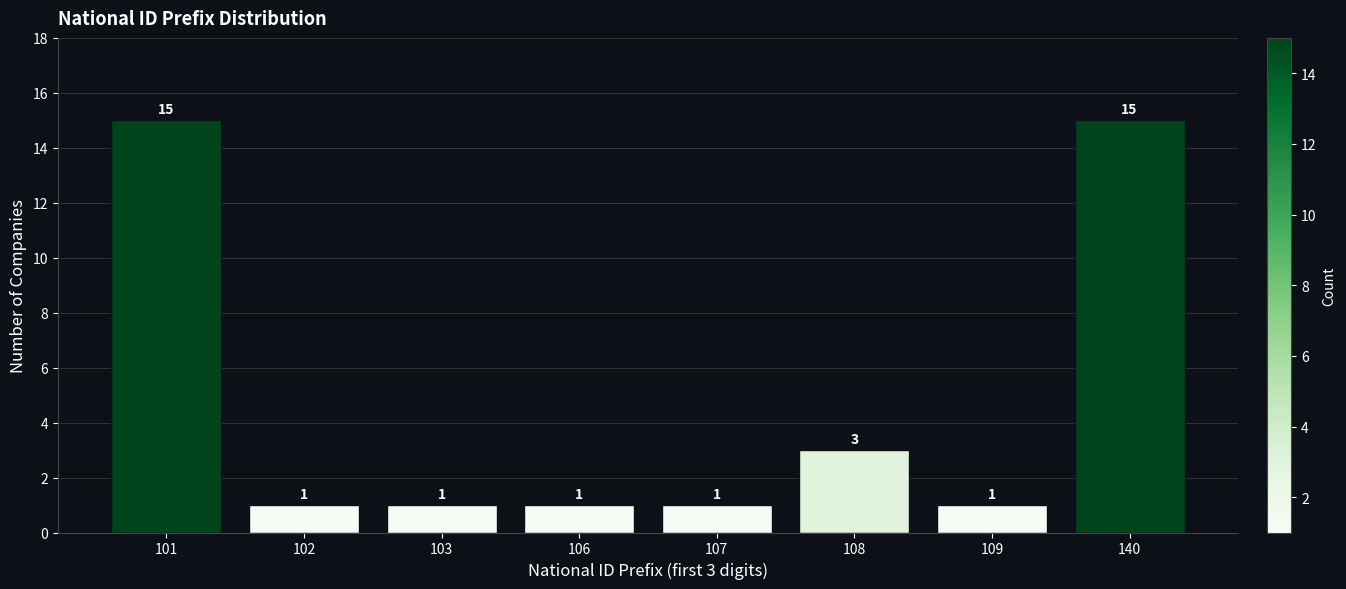

Reading right to left, extract all data points from this chart.

140=15	109=1	108=3	107=1	106=1	103=1	102=1	101=15